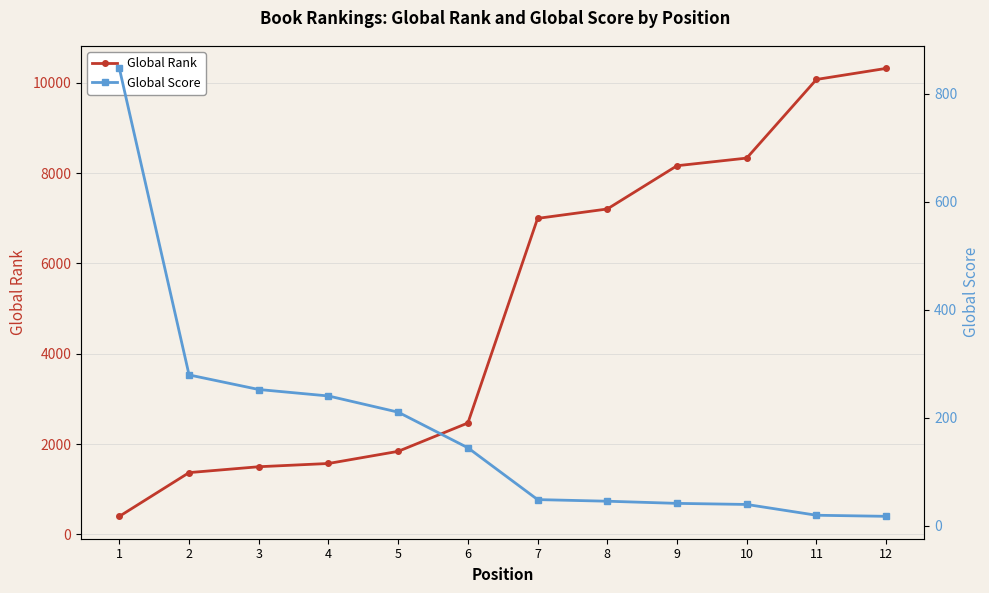

How many lines are shown in the chart?

2